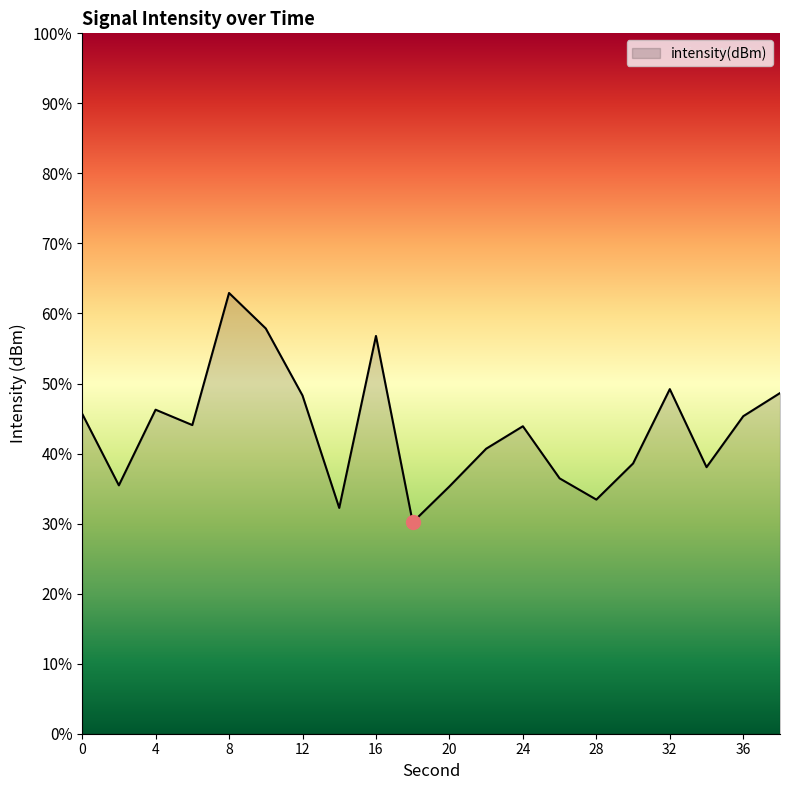

Reading left to right, transcribe all the data shown in this chart.

0=-127.2	2=-129.0	4=-127.1	6=-127.5	8=-124.3	10=-125.2	12=-126.8	14=-129.5	16=-125.3	18=-129.9	20=-129.0	22=-128.1	24=-127.5	26=-128.8	28=-129.3	30=-128.4	32=-126.6	34=-128.5	36=-127.3	38=-126.7